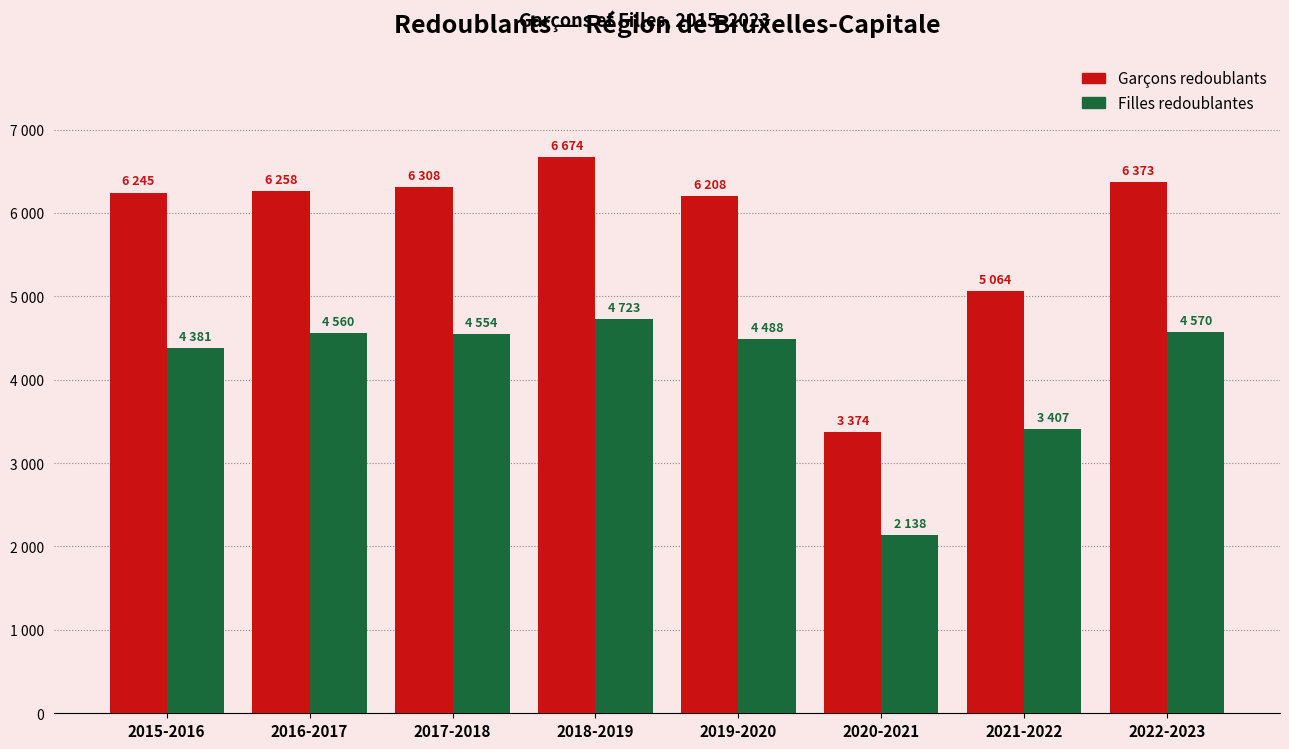

Is it true that Garçons redoublants equals 6258 at 2016-2017?

True